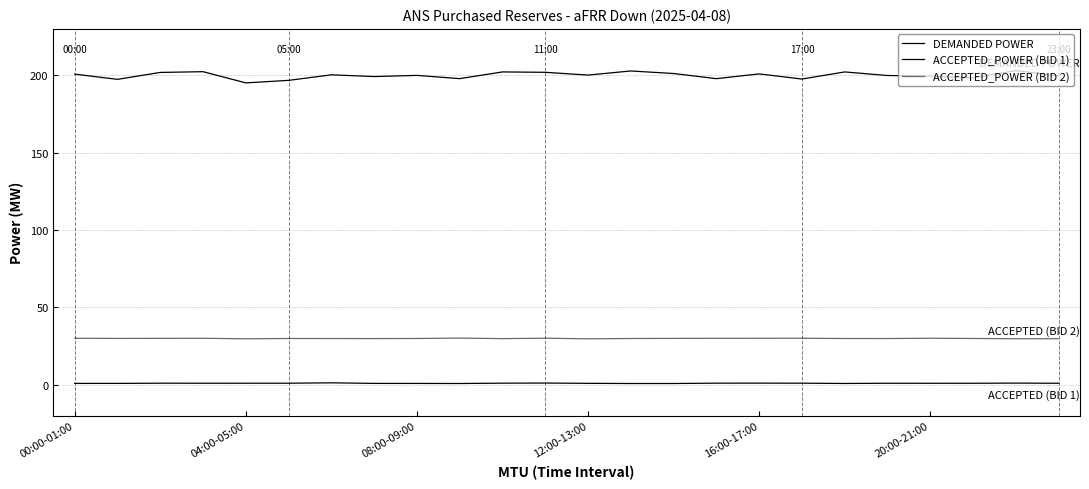

Is this an area chart (filled region under the line)?

No